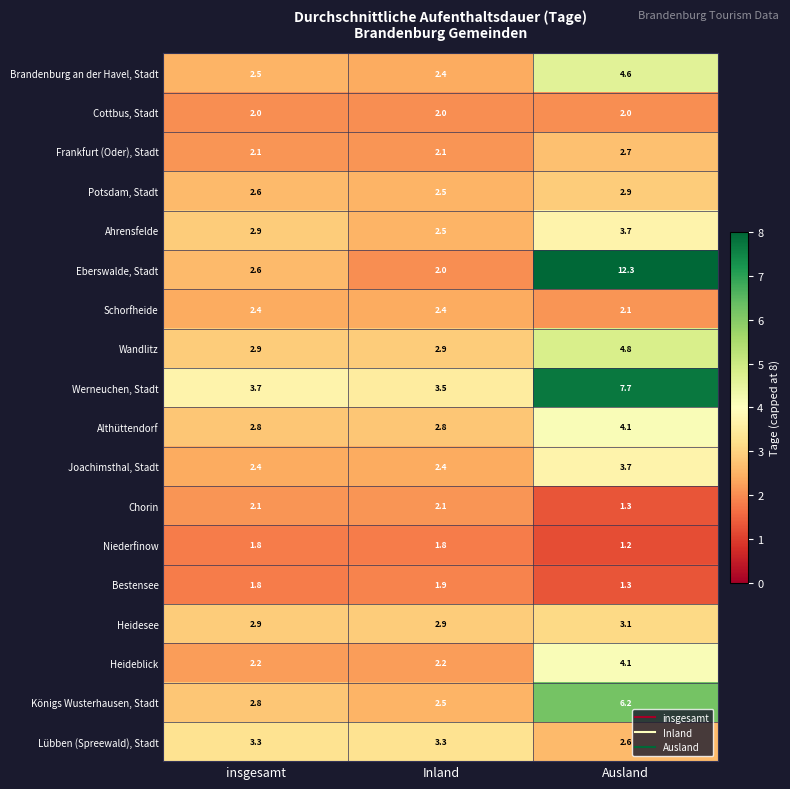

True or false: Niederfinow has a value of 1.8 at insgesamt.

True